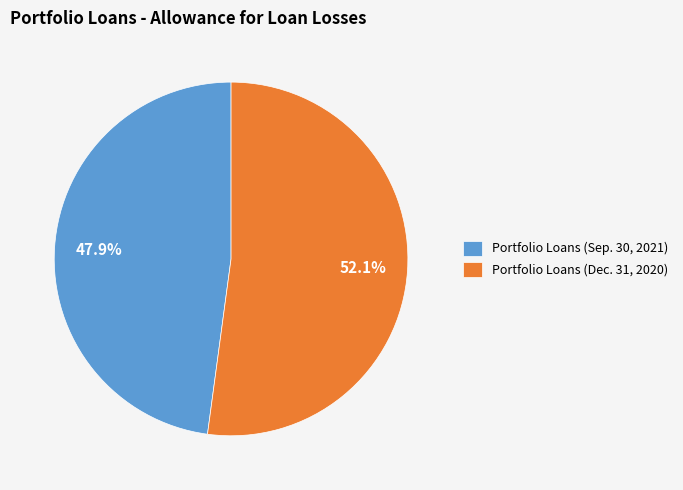

Is there a majority slice in this chart?

Yes